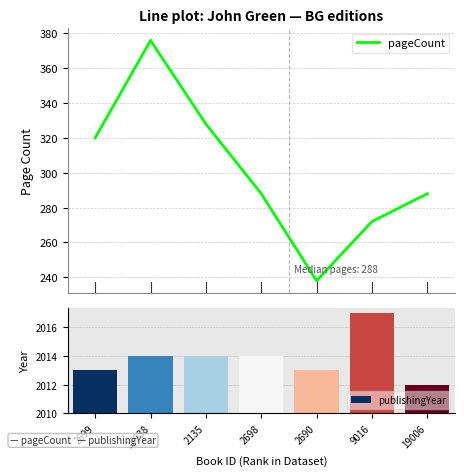

How many bars are there in total?

7